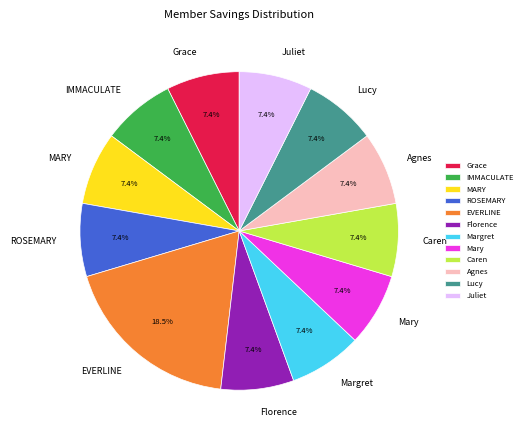

Which slice is the largest?

EVERLINE